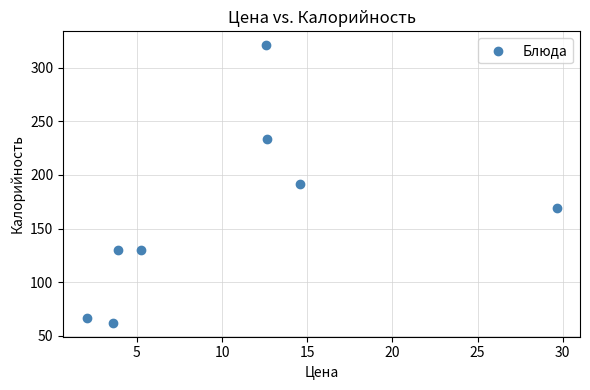

What is the average Y value?

163.0